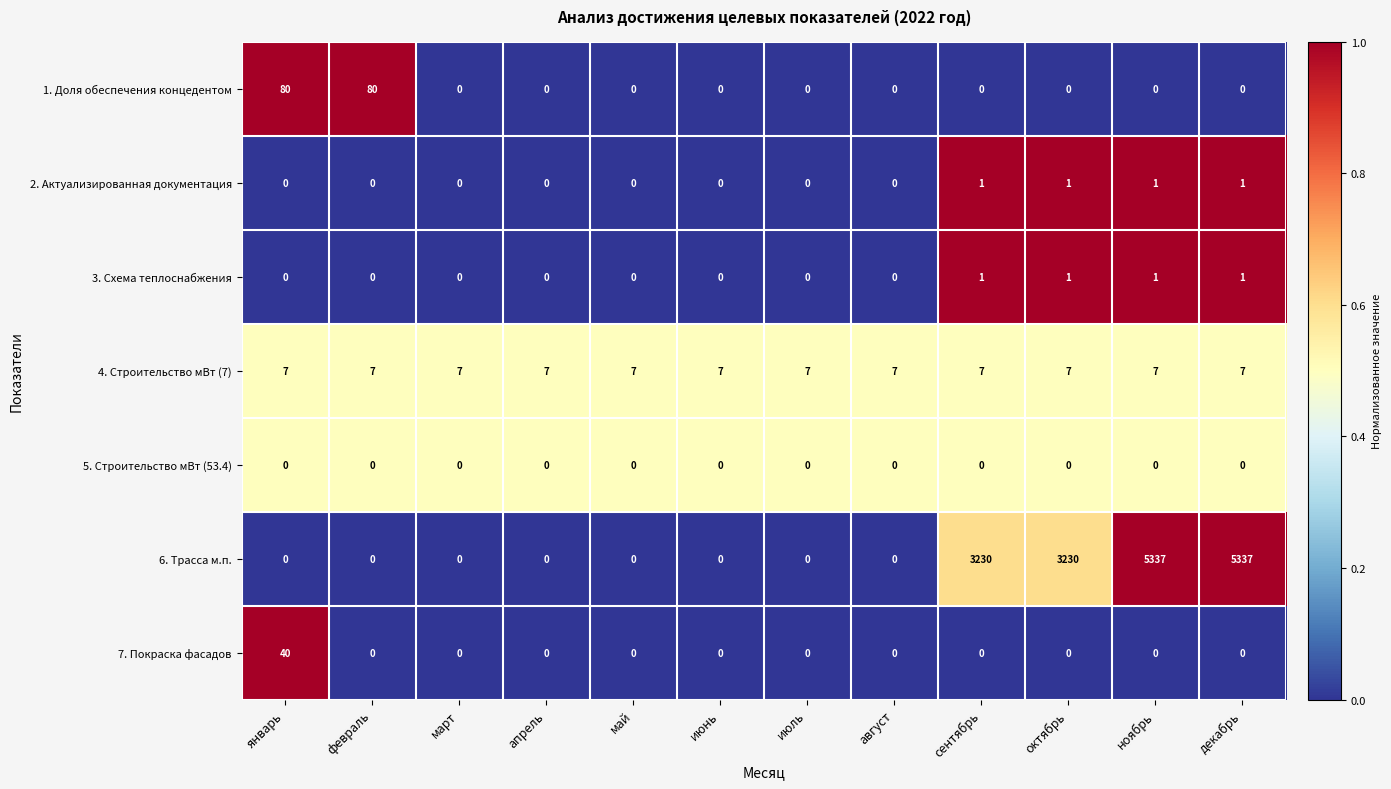

The value of 1. Доля обеспечения концедентом at май is -35. True or false?

False